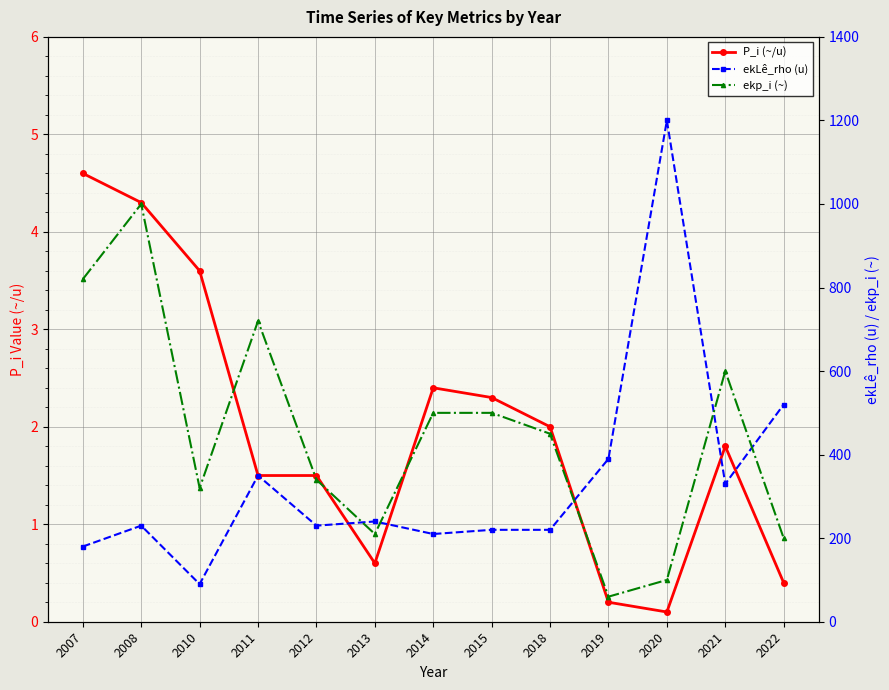

True or false: P_i (~/u) and ekLê_rho (u) cross at least once.

False